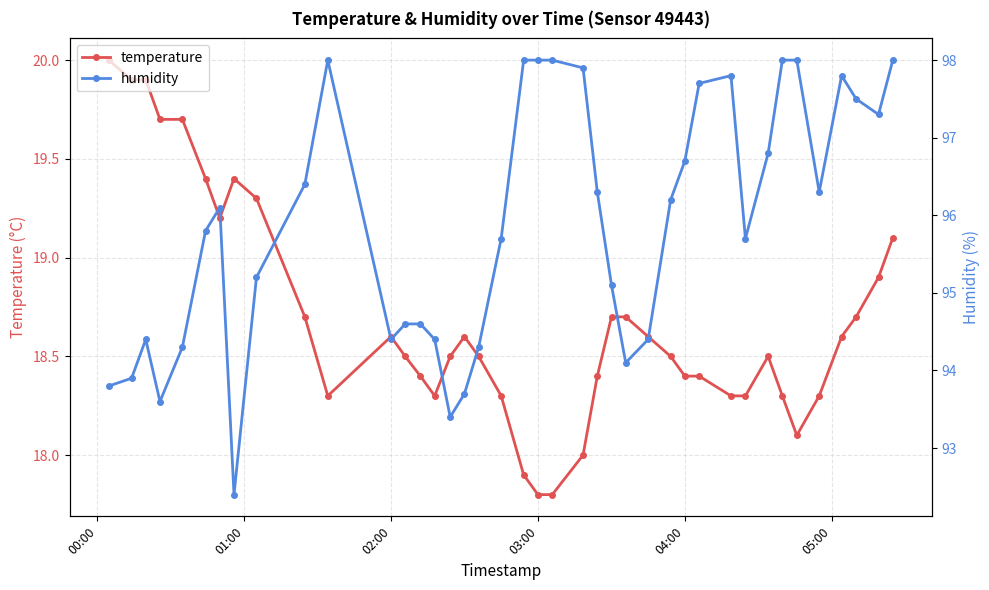

What is the value of the temperature point at the 37th from the left?

18.6